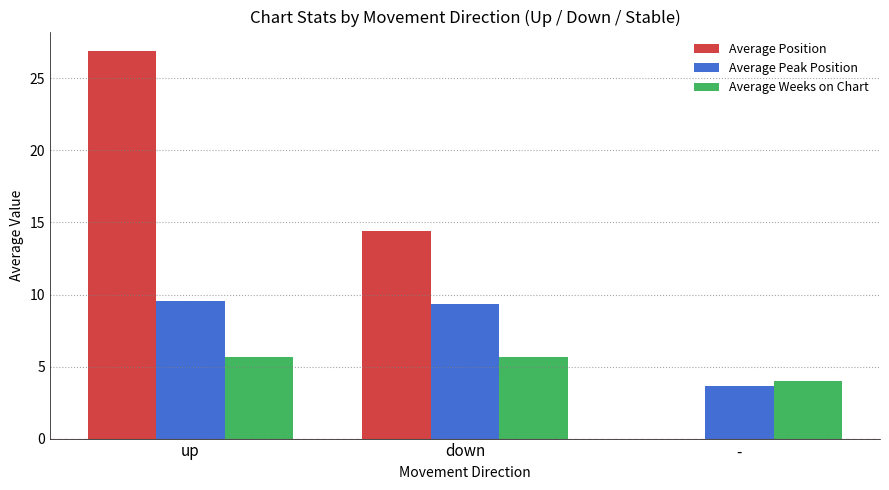

How many values in the Average Weeks on Chart series exceed 5?

2